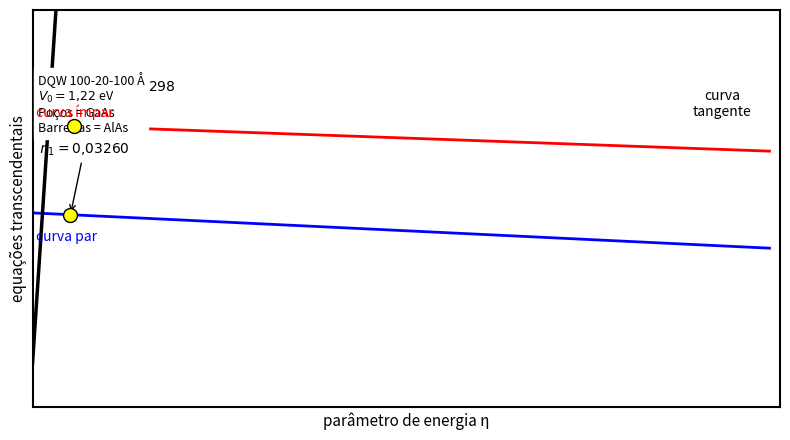

Which series has the largest total across all categories?

curva tangente